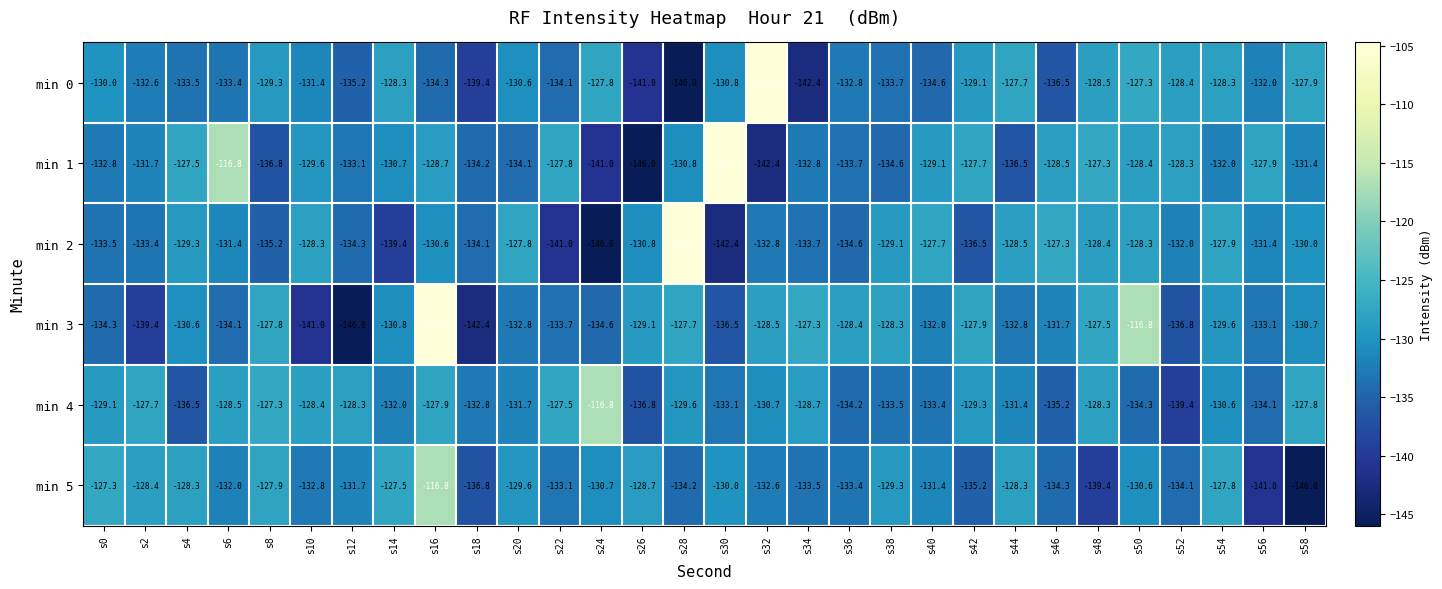

Is the value of min 1 at s38 greater than the value of min 4 at s56?

No